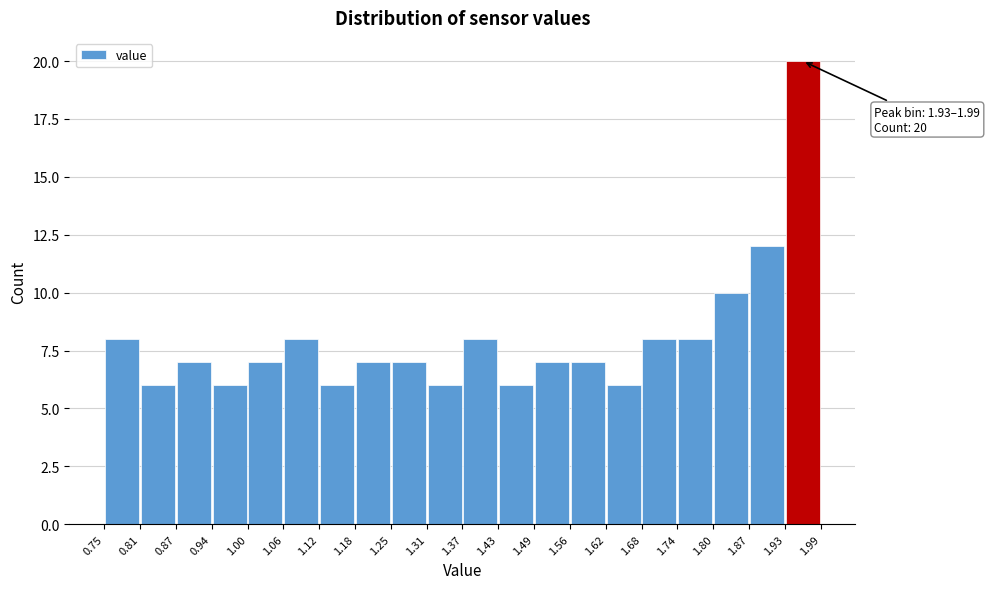

Which range on the x-axis has the tallest bar?

1.93 to 1.99